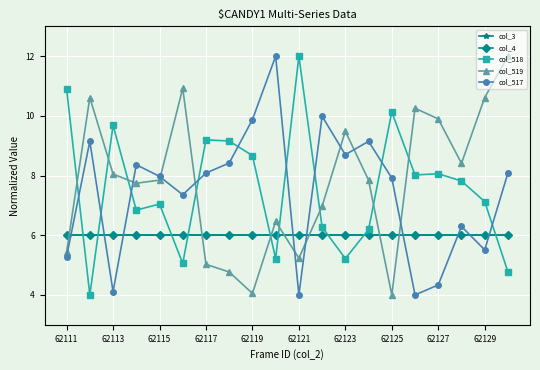

True or false: col_518 and col_519 intersect in this chart.

True